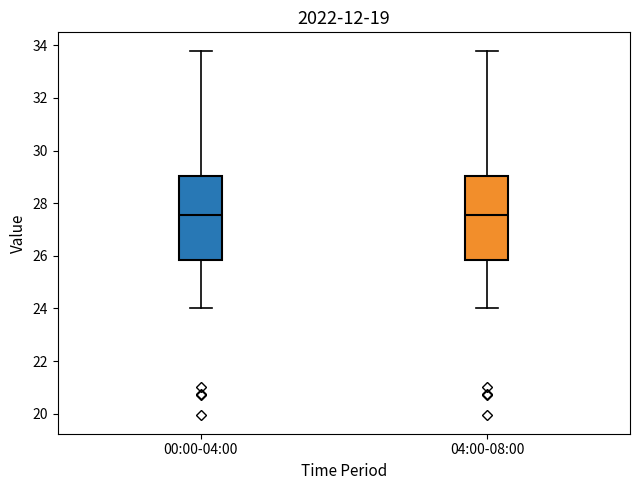

Reading left to right, read every box against the y-axis: the position of its median line, the range the box covers, and the ends of its whiskers. The values are not printed on the chart, so give them approximately, as read against the axis.

00:00-04:00: median 27.6, box 25.8 to 29.0, whiskers 24.0 to 33.8
04:00-08:00: median 27.6, box 25.8 to 29.0, whiskers 24.0 to 33.8